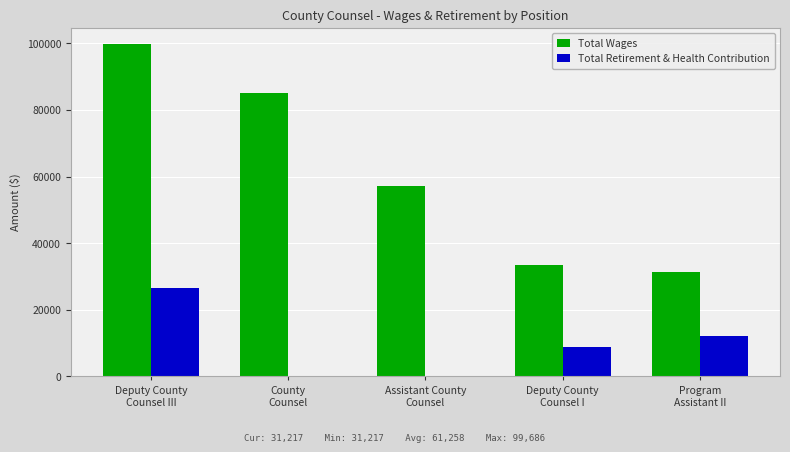

What is the greatest value displayed?

99686